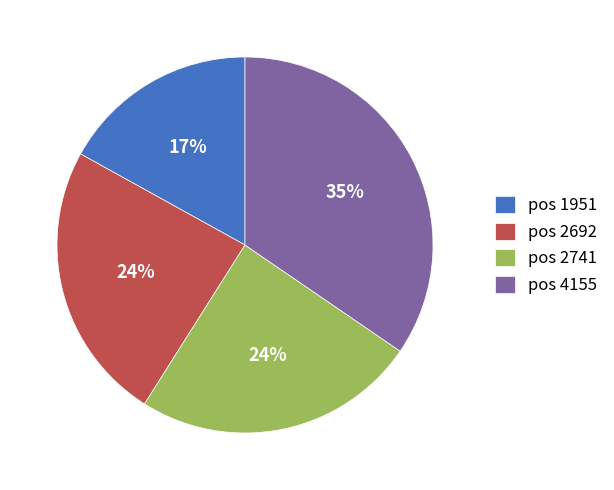

Between pos 1951 and pos 4155, which is larger?

pos 4155